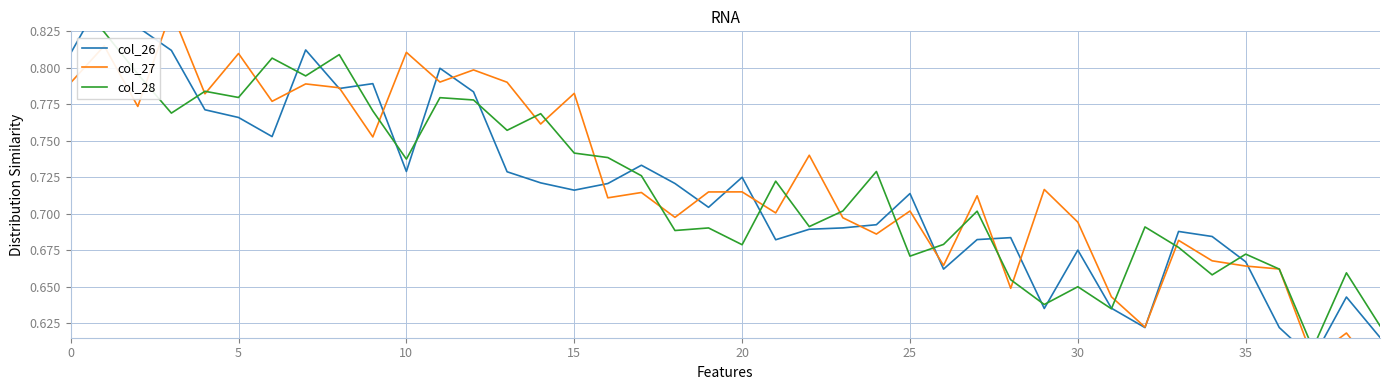

True or false: col_28 has more than 1 points higher than both neighbors.

True